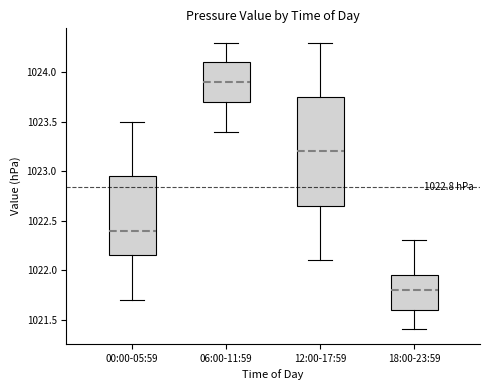

Which box has the lowest median line?

18:00-23:59